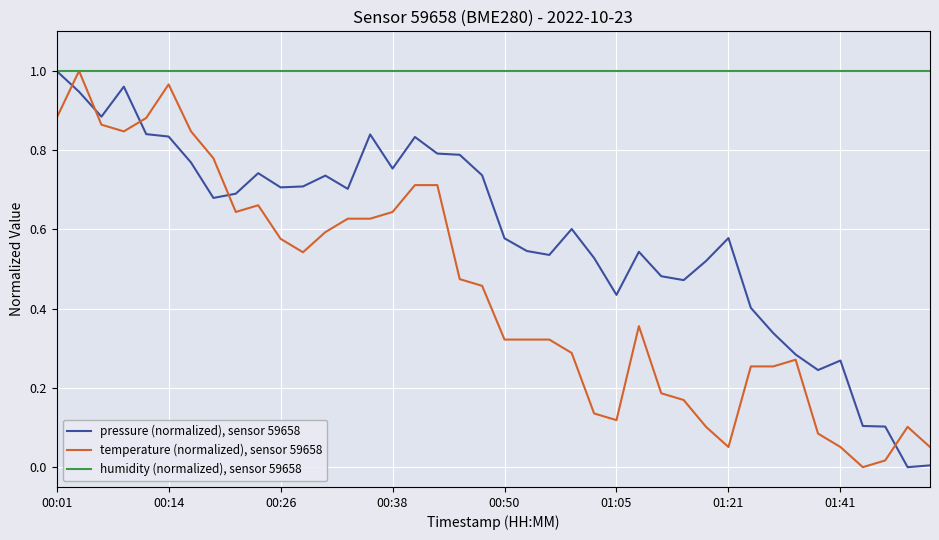

List the series in order of their overall mean, lowest first.

temperature (normalized), sensor 59658, pressure (normalized), sensor 59658, humidity (normalized), sensor 59658